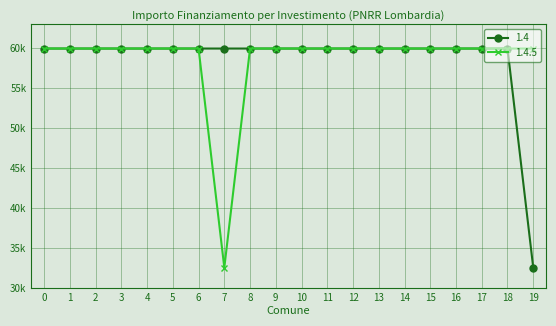

What is the value of the 1.4 point at the 9th from the left?

59966